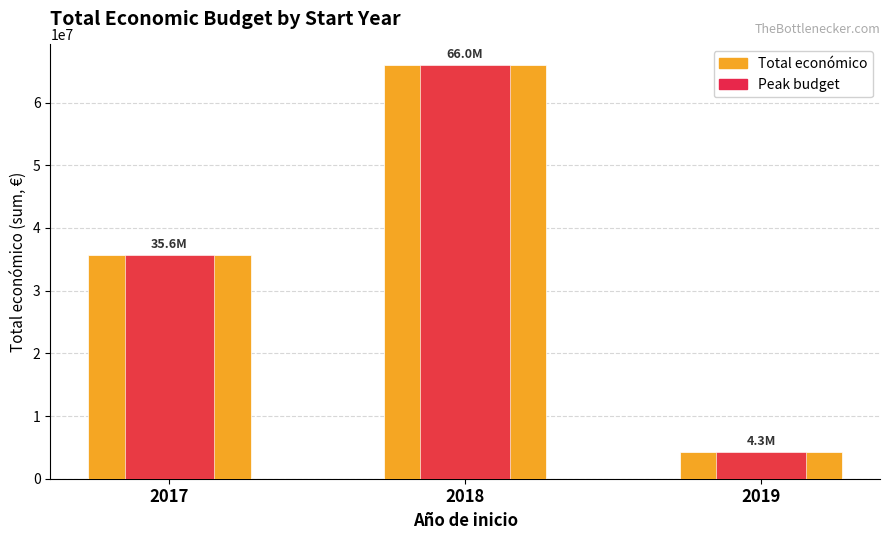

Is the value of Peak budget at 2018 greater than the value of Total económico at 2017?

Yes